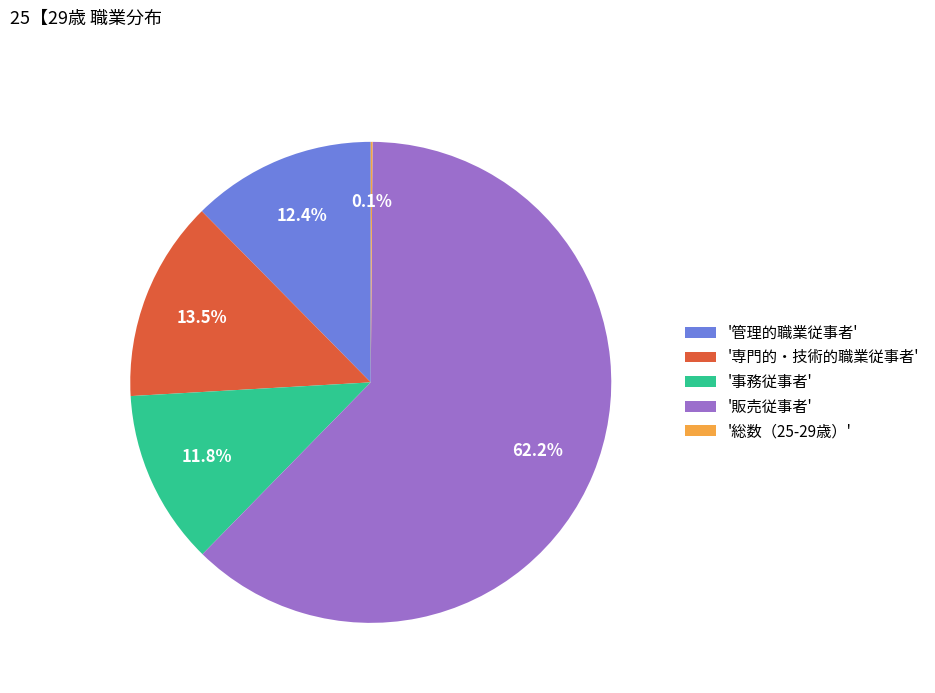

Which has a higher value, '販売従事者' or '管理的職業従事者'?

'販売従事者'